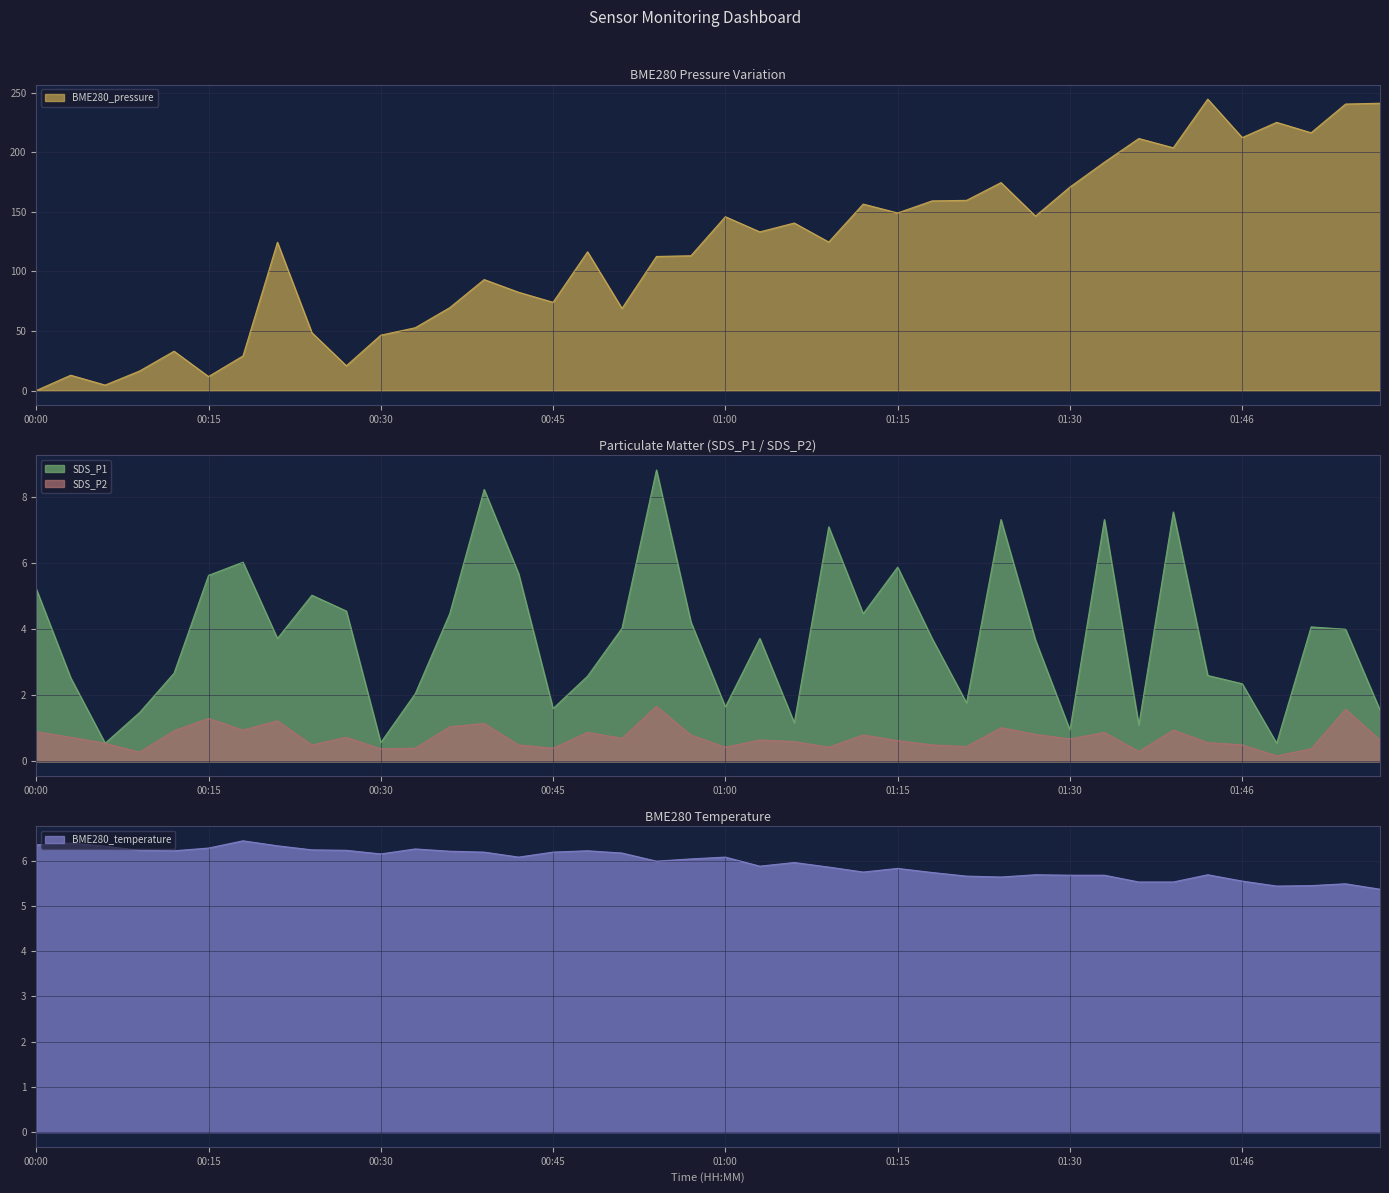

What is the greatest value displayed?

244.7